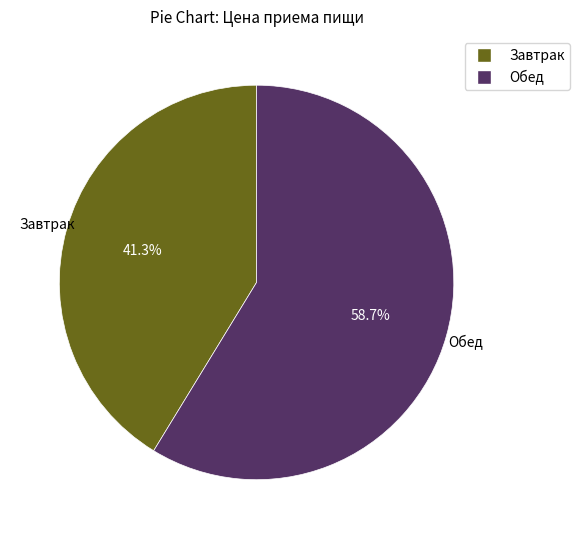

To the nearest percent, what portion does Обед represent?

59%